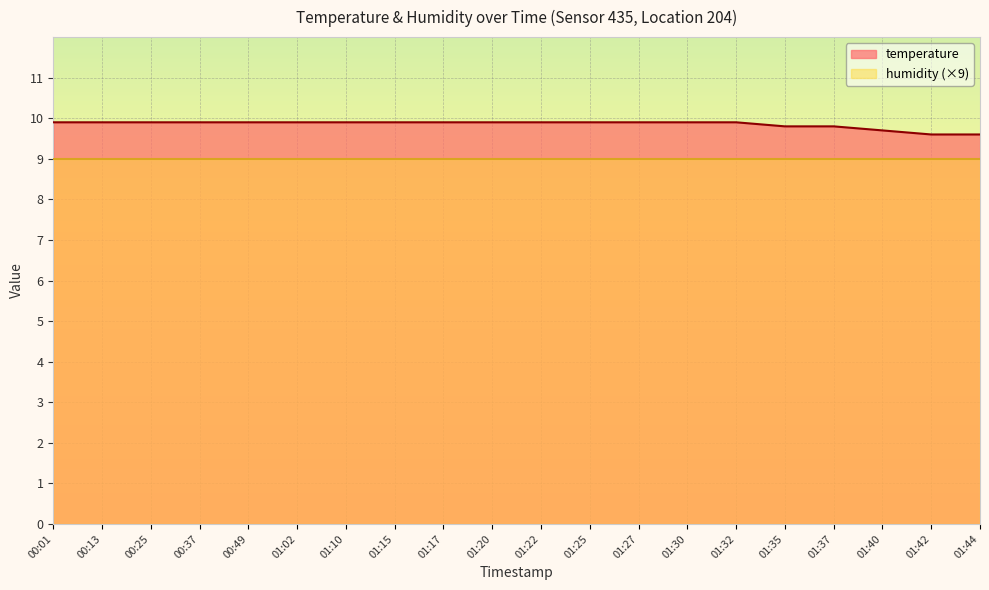

The chart shows a value of 9.7 at 01:40. True or false?

True